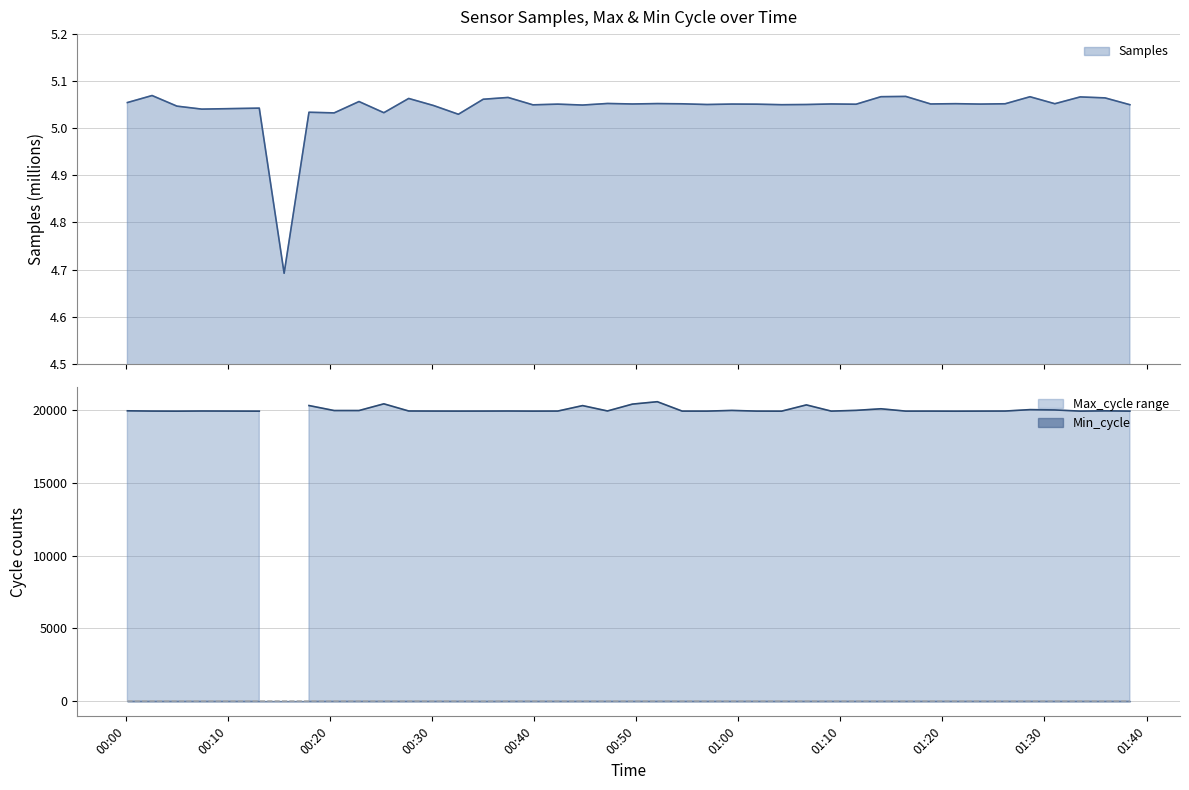

What is the sum of all Min_cycle values?

1115